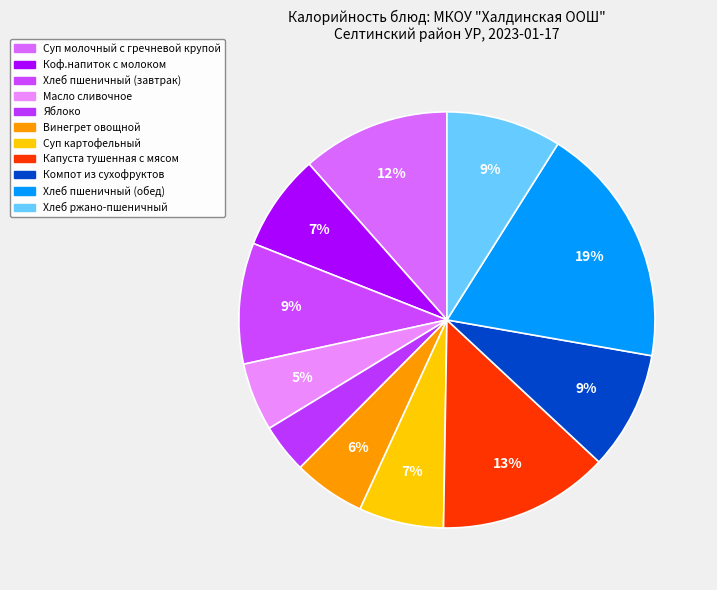

Rank the categories by value from highest to lowest.

Хлеб пшеничный (обед), Капуста тушенная с мясом, Суп молочный с гречневой крупой, Хлеб пшеничный (завтрак), Компот из смеси сухофруктов, Хлеб ржано-пшеничный, Коф.напиток с молоком, Суп картофельный на мясном бульоне, Винегрет овощной, Масло сливочное, Яблоко